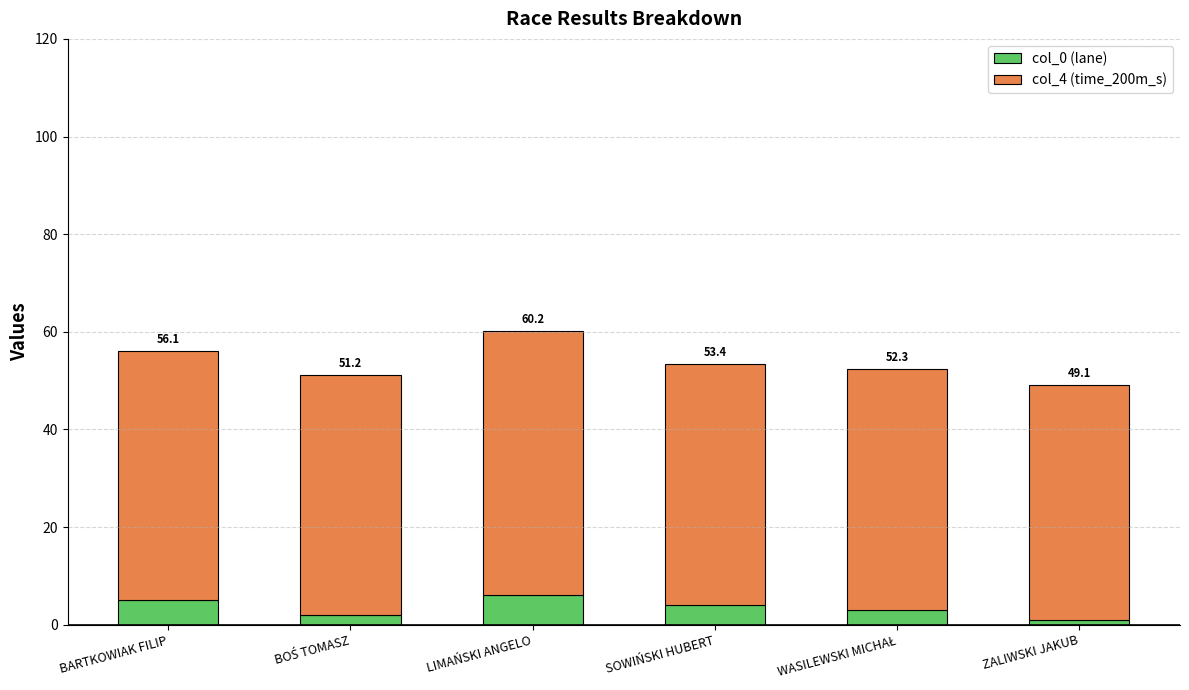

What are all the series names shown in the legend?

col_0 (lane), col_4 (time_200m_s)